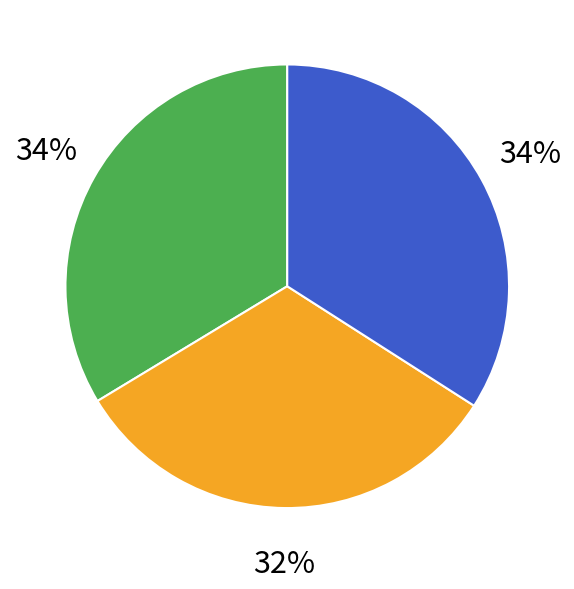

To the nearest percent, what is the difference between the largest and smallest slice percentages?

2%